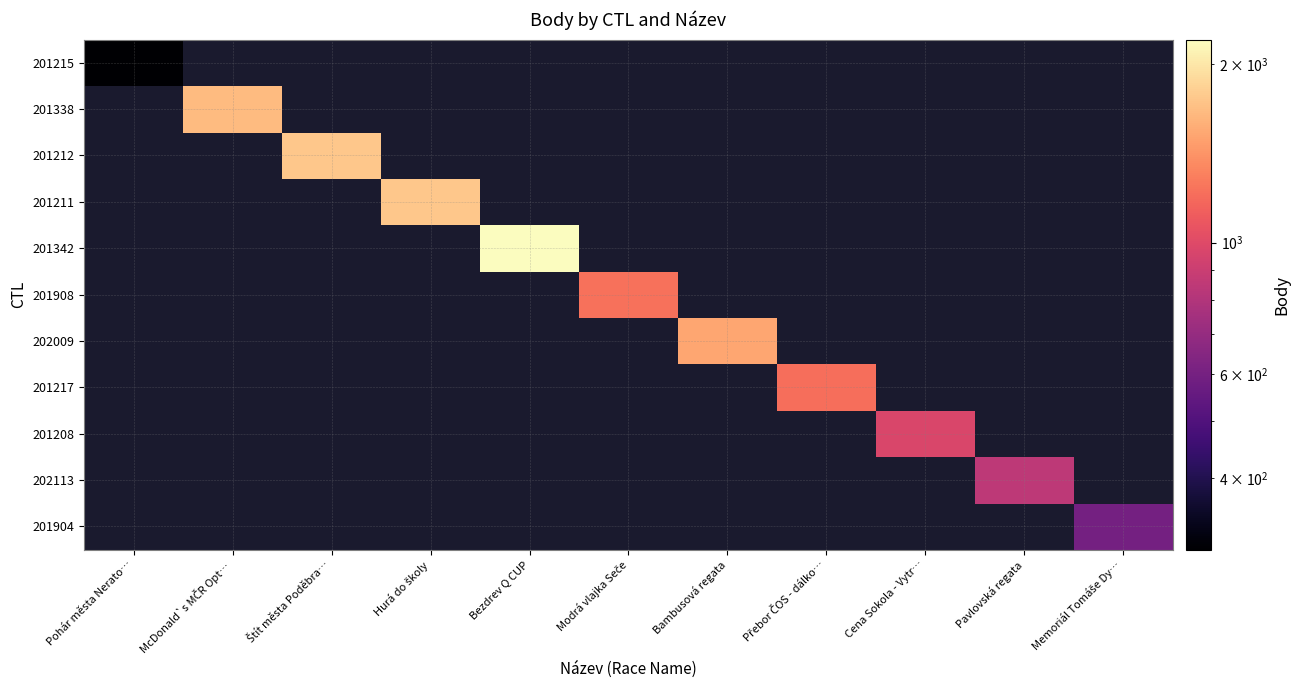

How many distinct data groups are displayed?

11